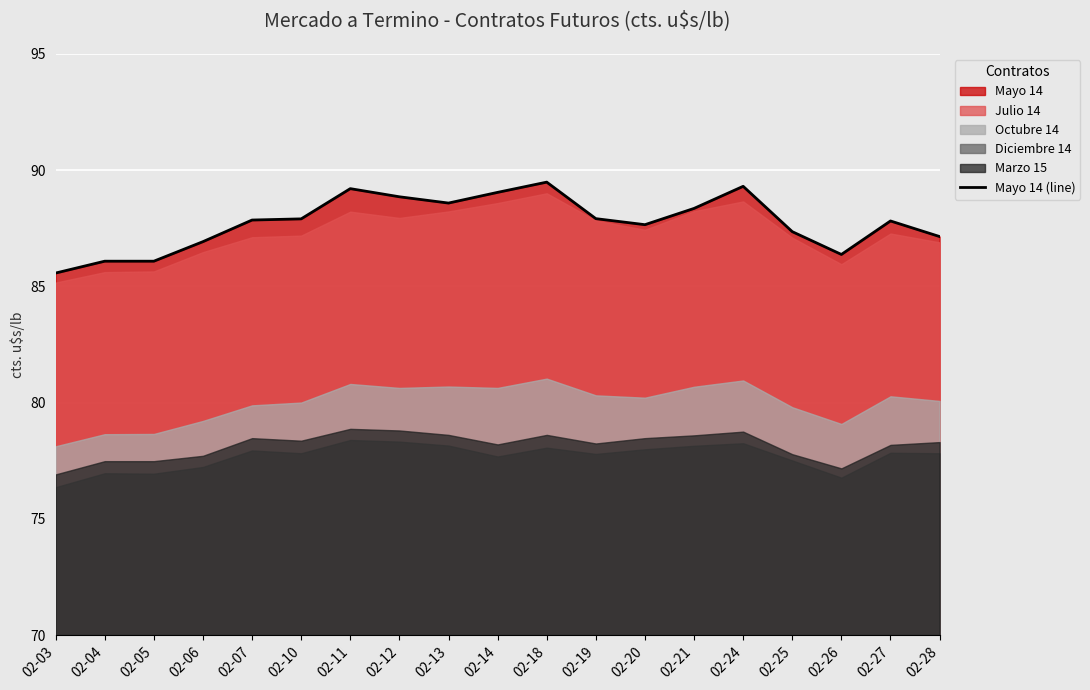

What is the difference between the maximum and minimum values?

3.9